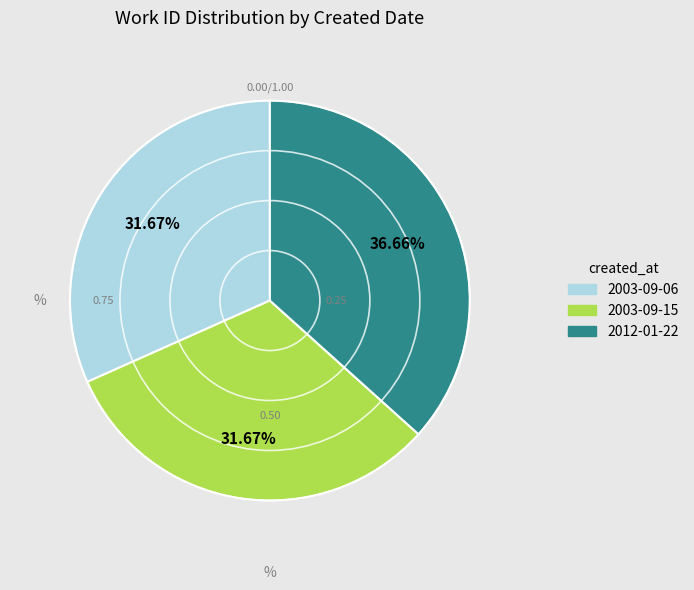

Is the sum of 2003-09-06 and 2012-01-22 greater than half?

Yes